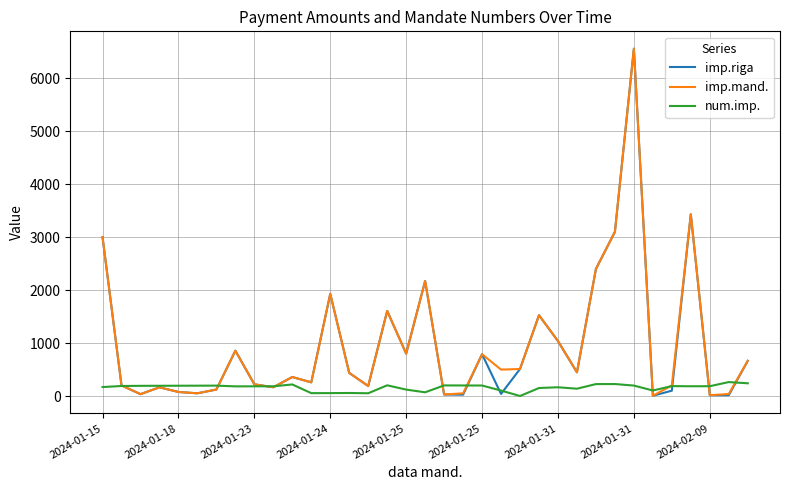

Does the chart display data point markers on the line(s)?

No